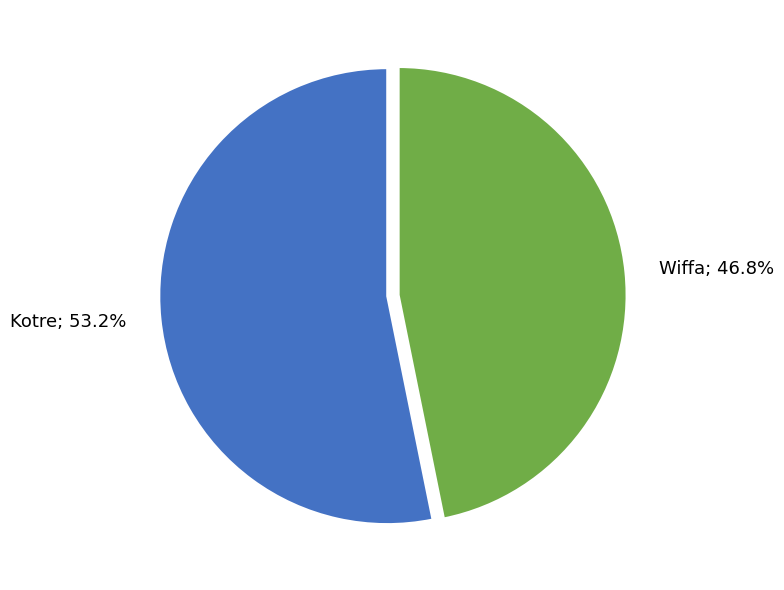

Does any single category account for the majority?

Yes